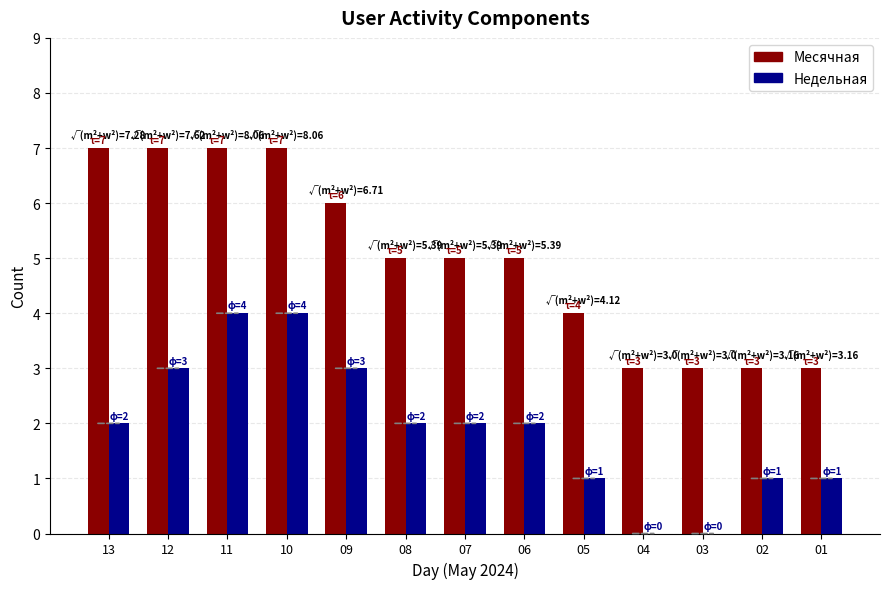

Reading right to left, extract all data points from this chart.

Месячная: 01=3	02=3	03=3	04=3	05=4	06=5	07=5	08=5	09=6	10=7	11=7	12=7	13=7
Недельная: 01=1	02=1	03=0	04=0	05=1	06=2	07=2	08=2	09=3	10=4	11=4	12=3	13=2